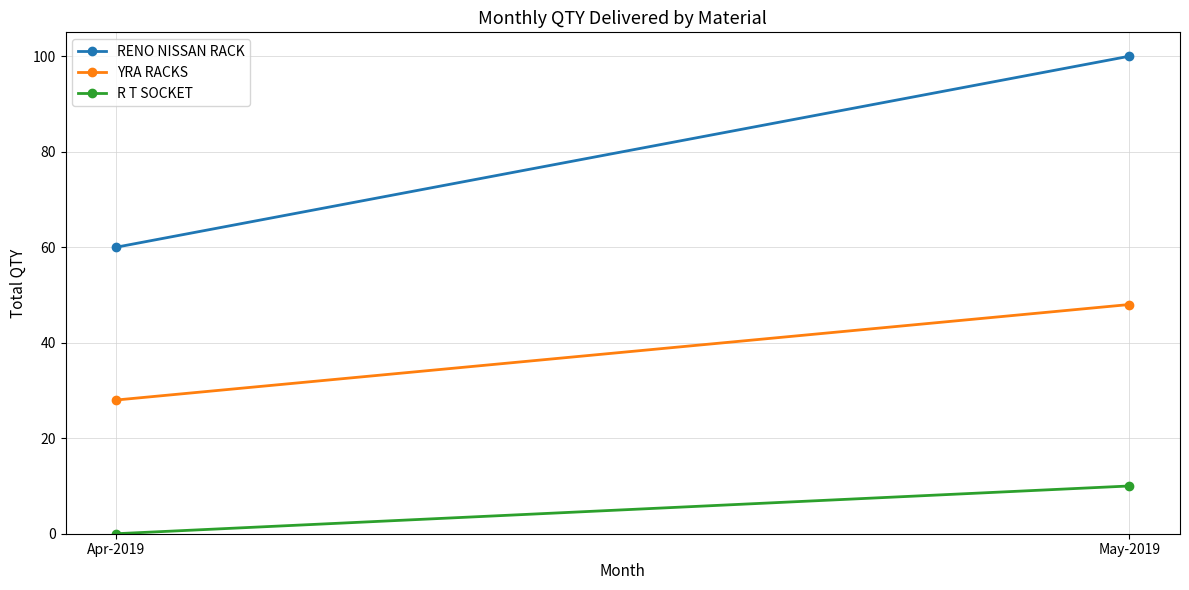

Rank the series by their maximum value, from highest to lowest.

RENO NISSAN RACK, YRA RACKS, R T SOCKET